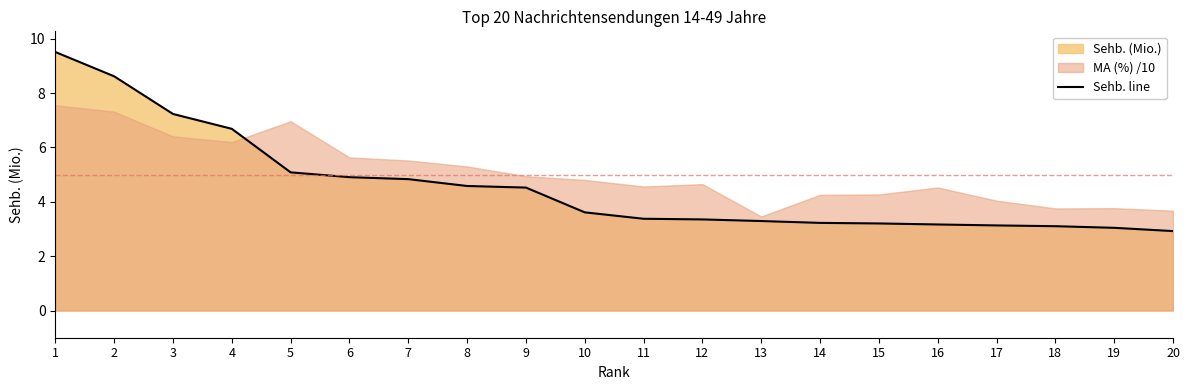

What is the change in value from 1 to 8?

-4.9